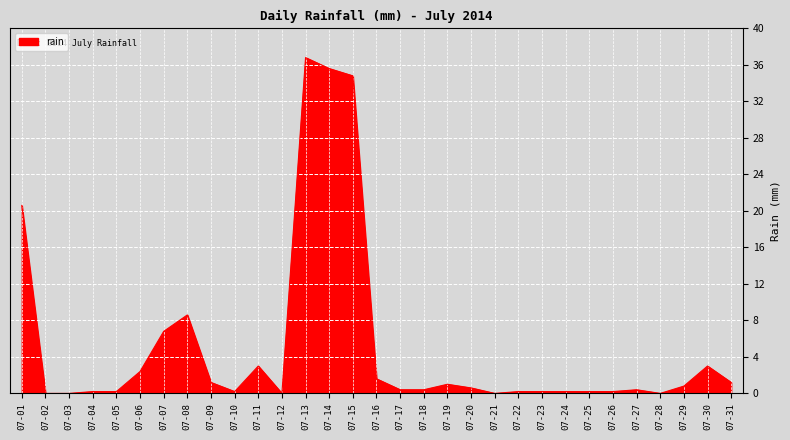

What is the sum of the values at 07-04 and 07-11?

3.2